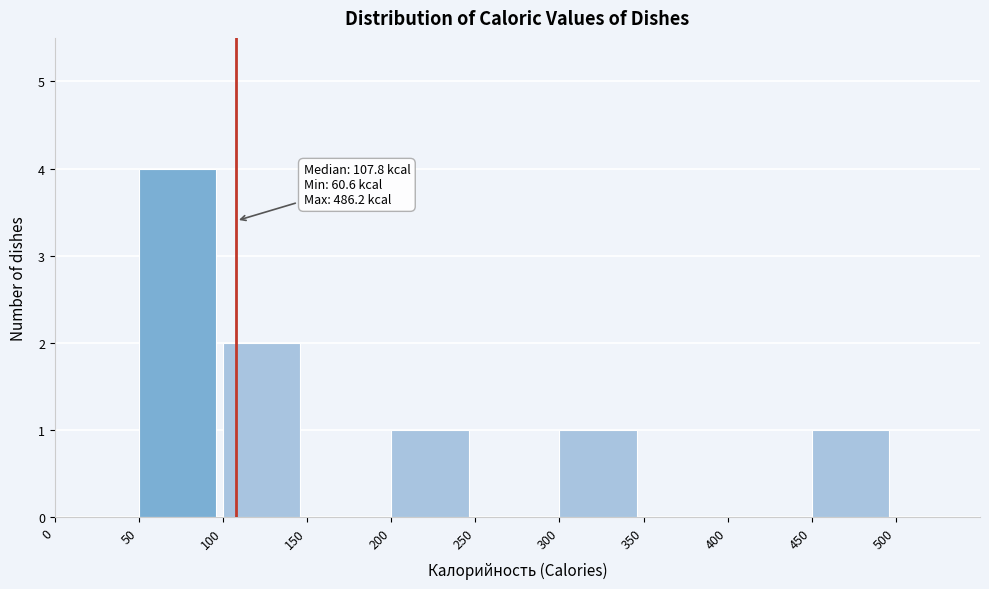

Which range on the x-axis has the tallest bar?

50 to 100